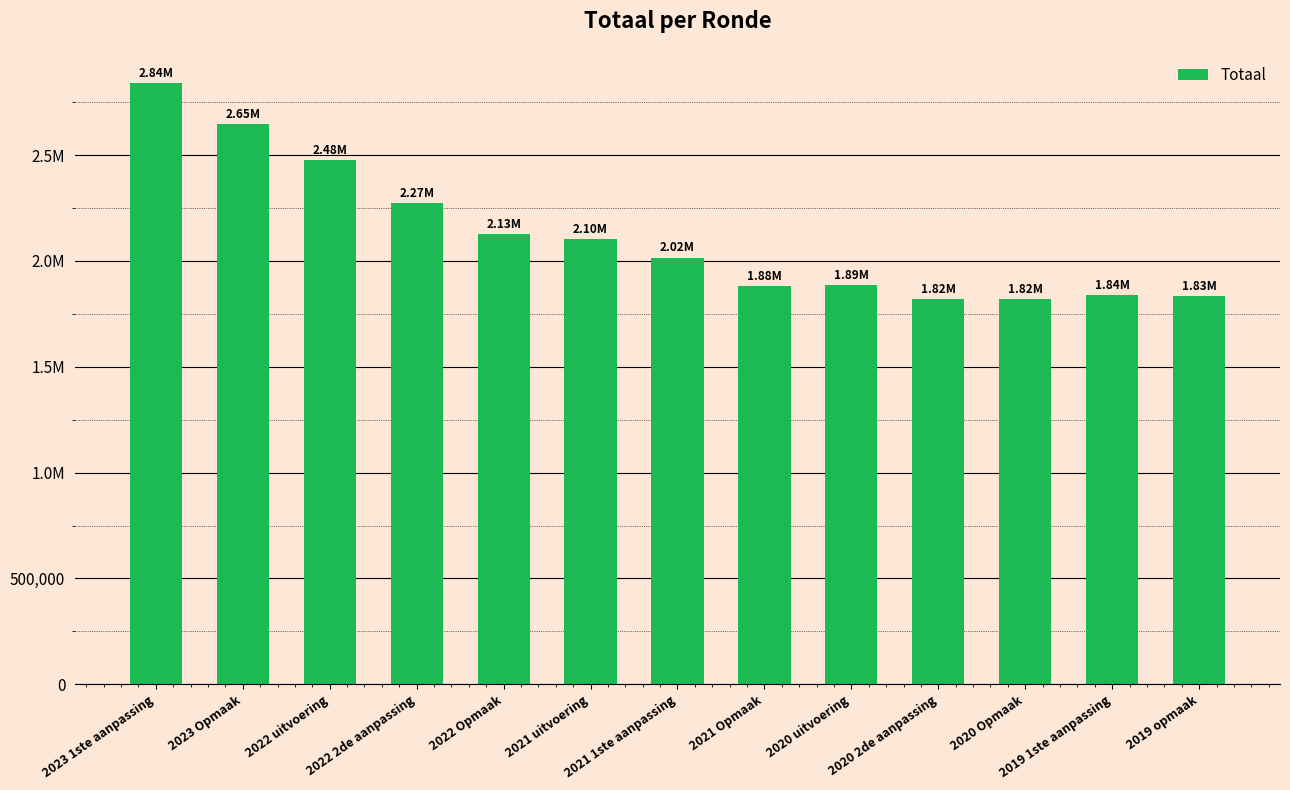

What is the value of the 2nd bar from the left?

2647379